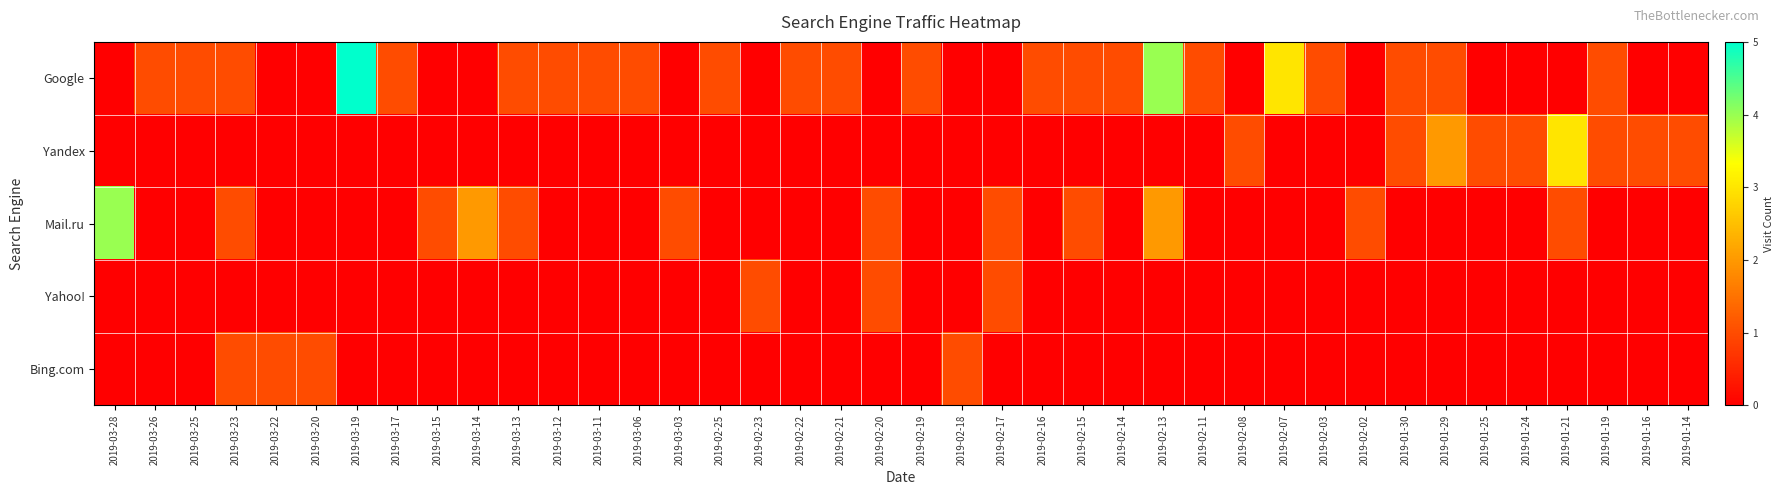

Reading left to right, extract all data points from this chart.

Google: 2019-03-28=0	2019-03-26=1	2019-03-25=1	2019-03-23=1	2019-03-22=0	2019-03-20=0	2019-03-19=5	2019-03-17=1	2019-03-15=0	2019-03-14=0	2019-03-13=1	2019-03-12=1	2019-03-11=1	2019-03-06=1	2019-03-03=0	2019-02-25=1	2019-02-23=0	2019-02-22=1	2019-02-21=1	2019-02-20=0	2019-02-19=1	2019-02-18=0	2019-02-17=0	2019-02-16=1	2019-02-15=1	2019-02-14=1	2019-02-13=4	2019-02-11=1	2019-02-08=0	2019-02-07=3	2019-02-03=1	2019-02-02=0	2019-01-30=1	2019-01-29=1	2019-01-25=0	2019-01-24=0	2019-01-21=0	2019-01-19=1	2019-01-16=0	2019-01-14=0
Yandex: 2019-03-28=0	2019-03-26=0	2019-03-25=0	2019-03-23=0	2019-03-22=0	2019-03-20=0	2019-03-19=0	2019-03-17=0	2019-03-15=0	2019-03-14=0	2019-03-13=0	2019-03-12=0	2019-03-11=0	2019-03-06=0	2019-03-03=0	2019-02-25=0	2019-02-23=0	2019-02-22=0	2019-02-21=0	2019-02-20=0	2019-02-19=0	2019-02-18=0	2019-02-17=0	2019-02-16=0	2019-02-15=0	2019-02-14=0	2019-02-13=0	2019-02-11=0	2019-02-08=1	2019-02-07=0	2019-02-03=0	2019-02-02=0	2019-01-30=1	2019-01-29=2	2019-01-25=1	2019-01-24=1	2019-01-21=3	2019-01-19=1	2019-01-16=1	2019-01-14=1
Mail.ru: 2019-03-28=4	2019-03-26=0	2019-03-25=0	2019-03-23=1	2019-03-22=0	2019-03-20=0	2019-03-19=0	2019-03-17=0	2019-03-15=1	2019-03-14=2	2019-03-13=1	2019-03-12=0	2019-03-11=0	2019-03-06=0	2019-03-03=1	2019-02-25=0	2019-02-23=0	2019-02-22=0	2019-02-21=0	2019-02-20=1	2019-02-19=0	2019-02-18=0	2019-02-17=1	2019-02-16=0	2019-02-15=1	2019-02-14=0	2019-02-13=2	2019-02-11=0	2019-02-08=0	2019-02-07=0	2019-02-03=0	2019-02-02=1	2019-01-30=0	2019-01-29=0	2019-01-25=0	2019-01-24=0	2019-01-21=1	2019-01-19=0	2019-01-16=0	2019-01-14=0
Yahoo!: 2019-03-28=0	2019-03-26=0	2019-03-25=0	2019-03-23=0	2019-03-22=0	2019-03-20=0	2019-03-19=0	2019-03-17=0	2019-03-15=0	2019-03-14=0	2019-03-13=0	2019-03-12=0	2019-03-11=0	2019-03-06=0	2019-03-03=0	2019-02-25=0	2019-02-23=1	2019-02-22=0	2019-02-21=0	2019-02-20=1	2019-02-19=0	2019-02-18=0	2019-02-17=1	2019-02-16=0	2019-02-15=0	2019-02-14=0	2019-02-13=0	2019-02-11=0	2019-02-08=0	2019-02-07=0	2019-02-03=0	2019-02-02=0	2019-01-30=0	2019-01-29=0	2019-01-25=0	2019-01-24=0	2019-01-21=0	2019-01-19=0	2019-01-16=0	2019-01-14=0
Bing.com: 2019-03-28=0	2019-03-26=0	2019-03-25=0	2019-03-23=1	2019-03-22=1	2019-03-20=1	2019-03-19=0	2019-03-17=0	2019-03-15=0	2019-03-14=0	2019-03-13=0	2019-03-12=0	2019-03-11=0	2019-03-06=0	2019-03-03=0	2019-02-25=0	2019-02-23=0	2019-02-22=0	2019-02-21=0	2019-02-20=0	2019-02-19=0	2019-02-18=1	2019-02-17=0	2019-02-16=0	2019-02-15=0	2019-02-14=0	2019-02-13=0	2019-02-11=0	2019-02-08=0	2019-02-07=0	2019-02-03=0	2019-02-02=0	2019-01-30=0	2019-01-29=0	2019-01-25=0	2019-01-24=0	2019-01-21=0	2019-01-19=0	2019-01-16=0	2019-01-14=0